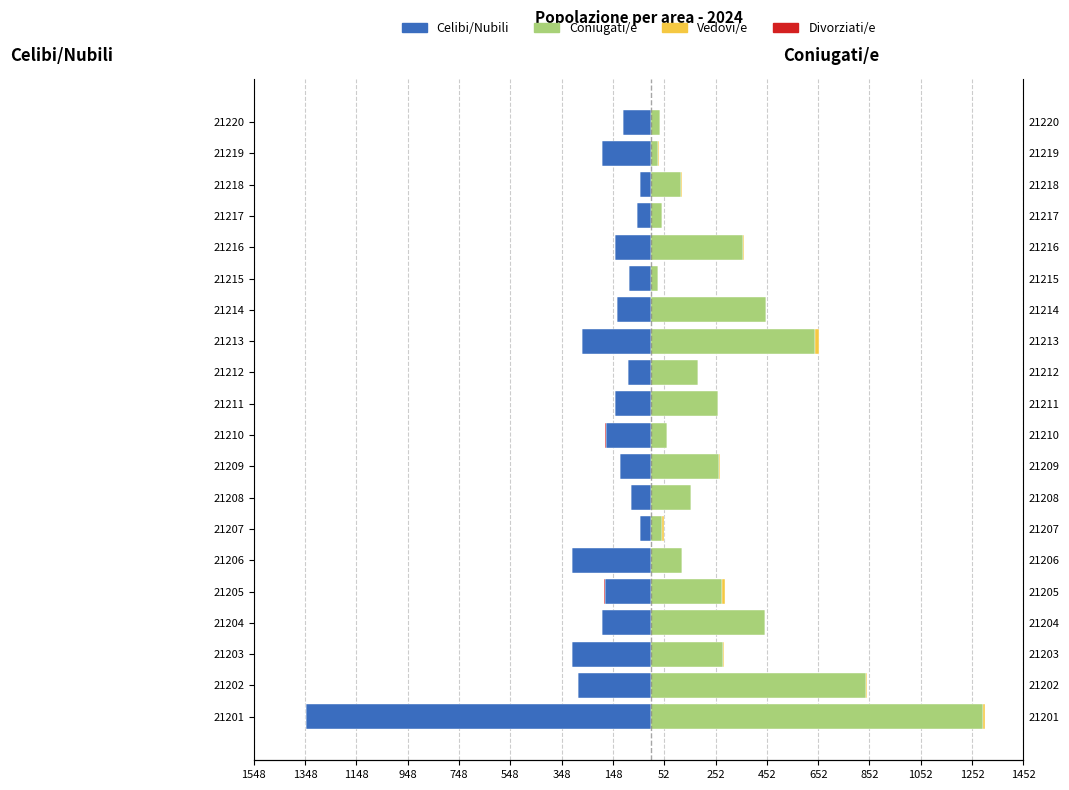

How many bars are there in each group?

4